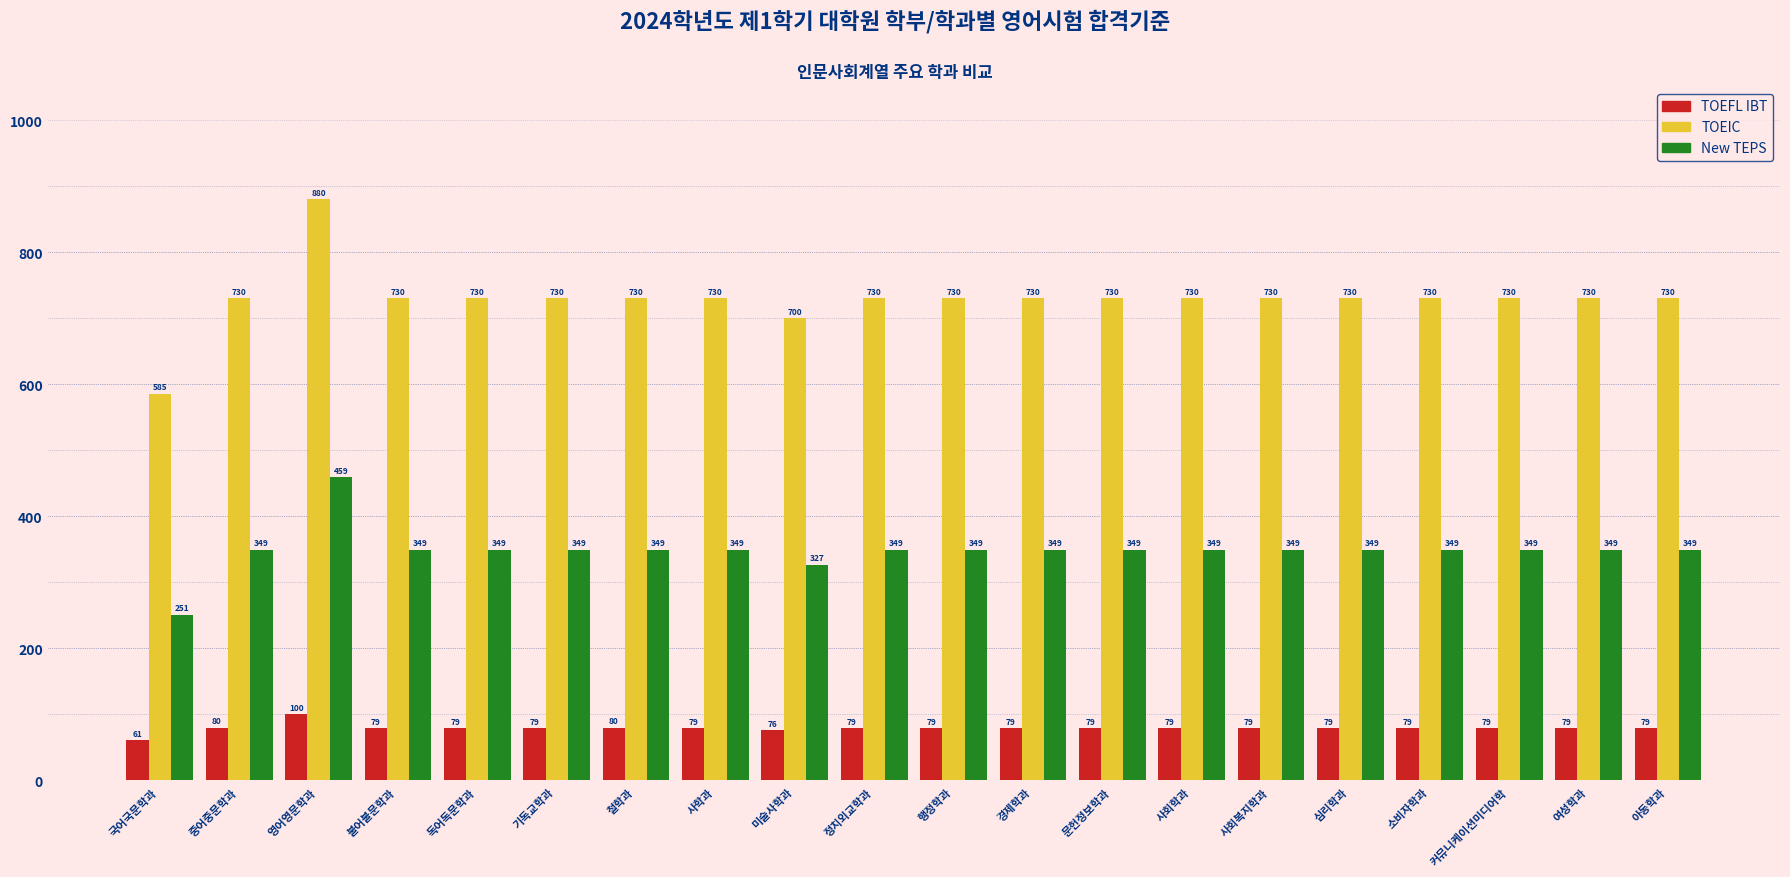

What is the value of the TOEFL IBT bar at the 4th from the left?

79